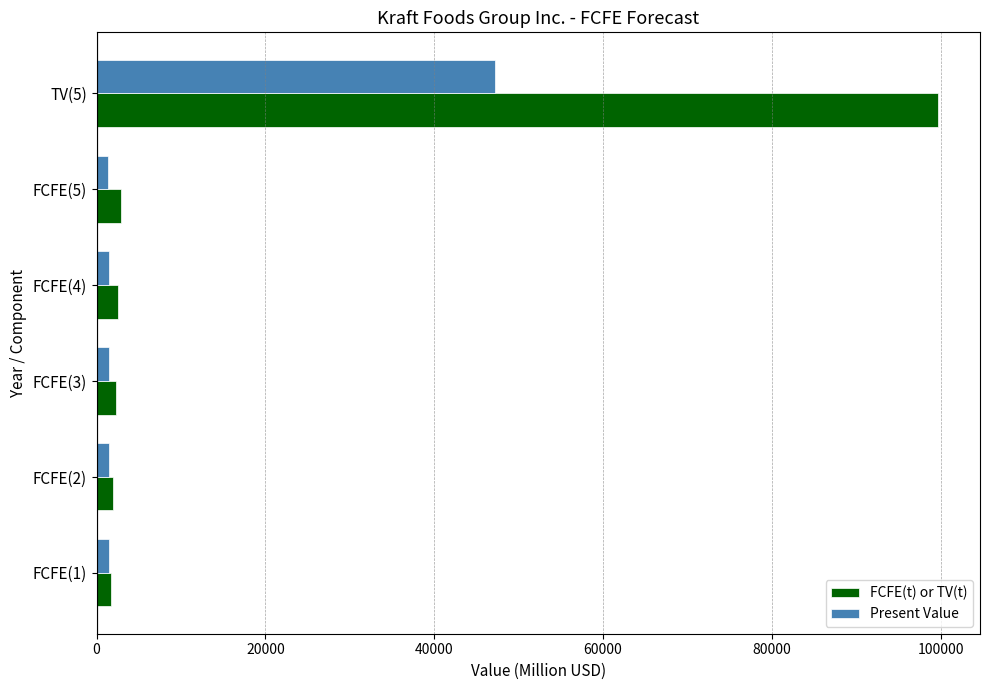

Which category has the highest value in the FCFE(t) or TV(t) series?

TV(5)